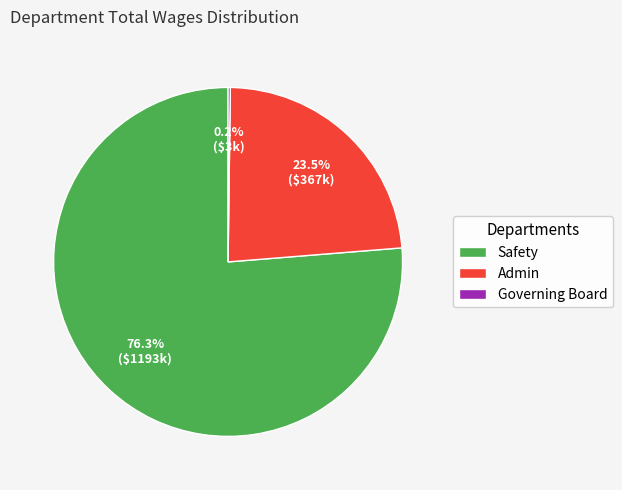

To the nearest percent, what is the average slice percentage?

33%